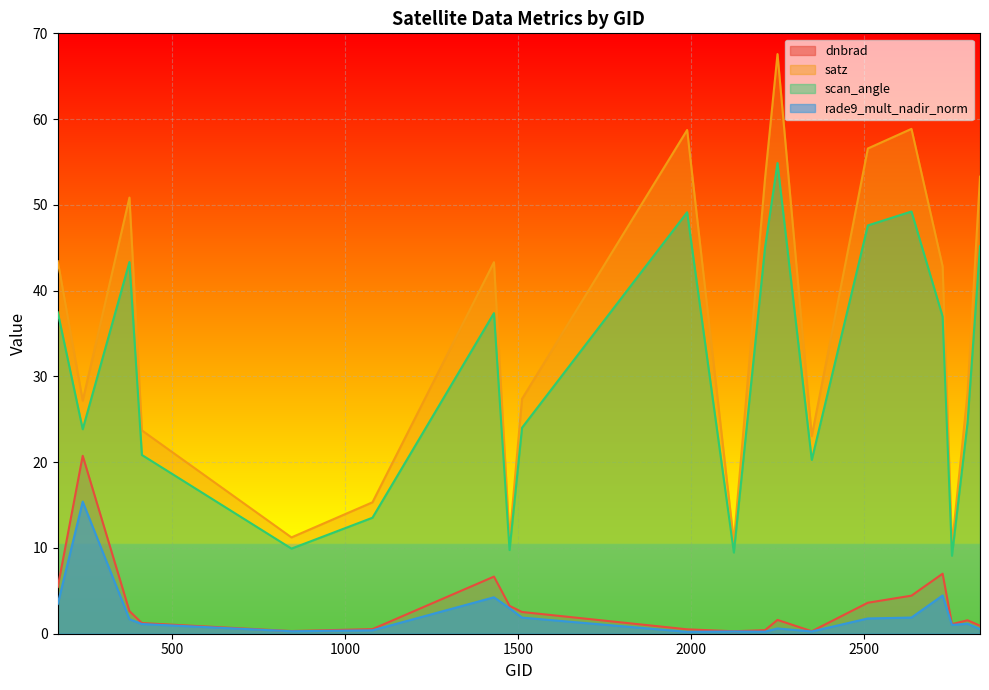

How many series are shown in this chart?

4